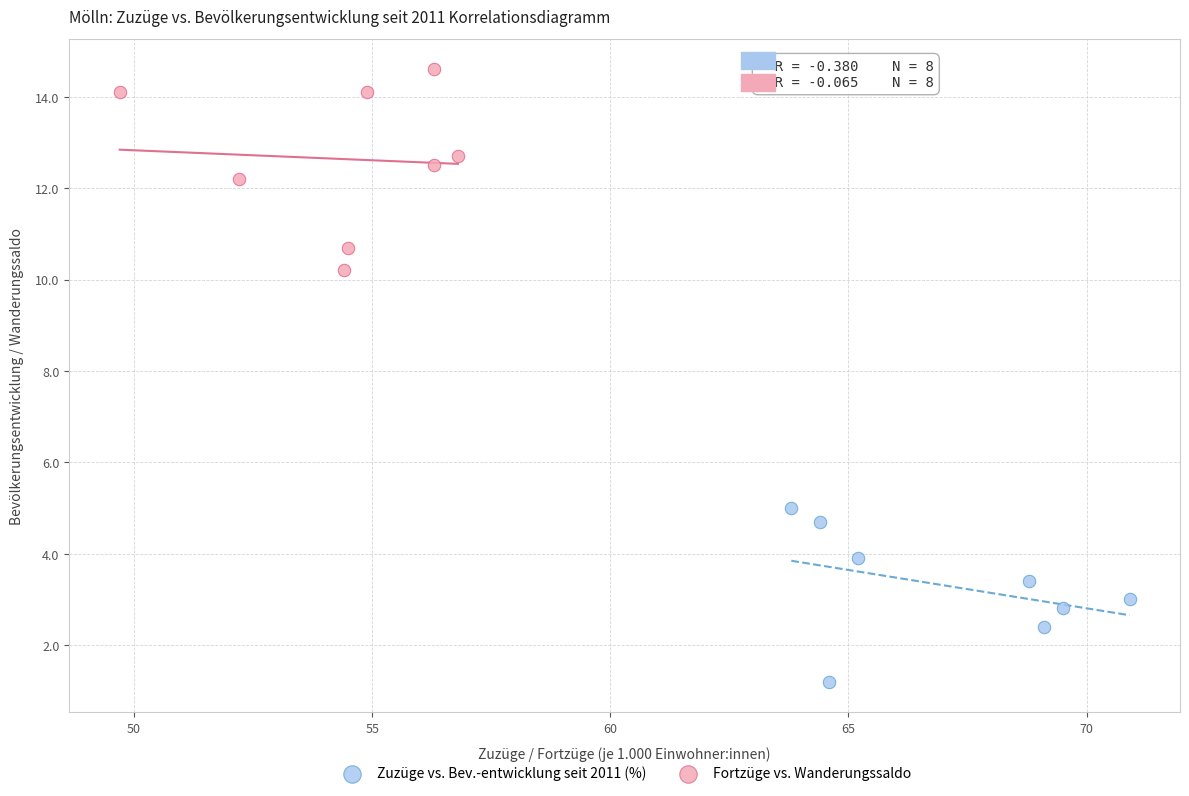

Which series contains the highest Y value?

Fortzüge vs. Wanderungssaldo